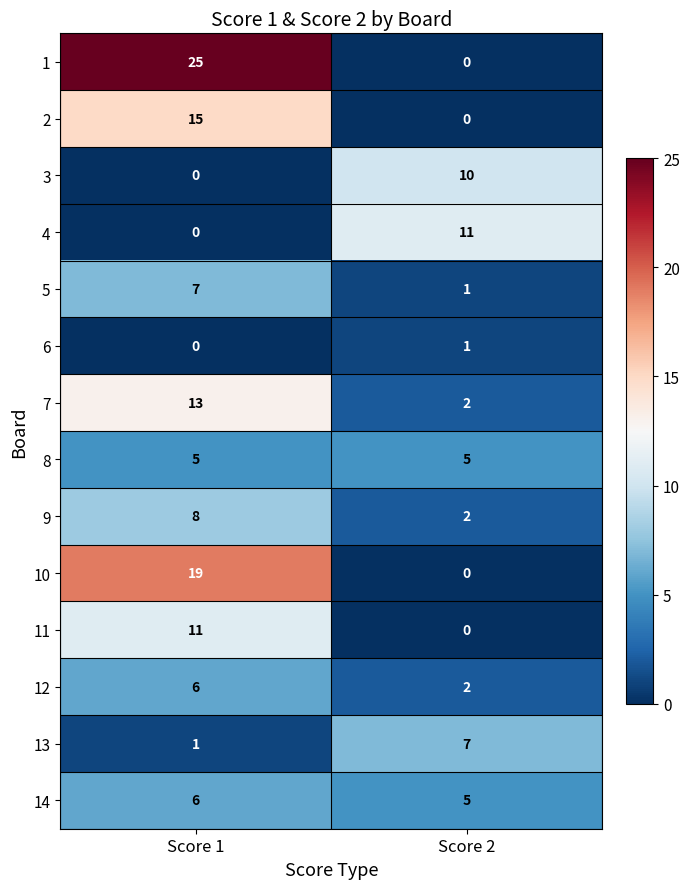

How many series are shown in this chart?

14